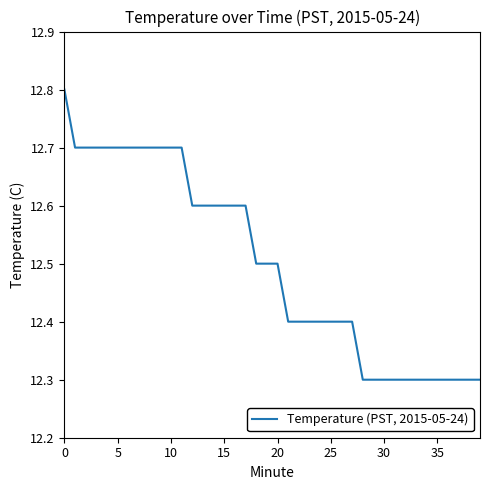

Reading right to left, extract all data points from this chart.

12.3	12.3	12.3	12.3	12.3	12.3	12.3	12.3	12.3	12.3	12.3	12.3	12.4	12.4	12.4	12.4	12.4	12.4	12.4	12.5	12.5	12.5	12.6	12.6	12.6	12.6	12.6	12.6	12.7	12.7	12.7	12.7	12.7	12.7	12.7	12.7	12.7	12.7	12.7	12.8